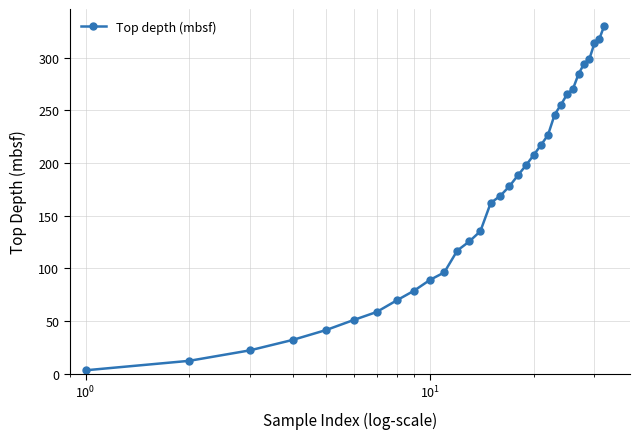

What is the difference between the second highest and minimum values?

314.5